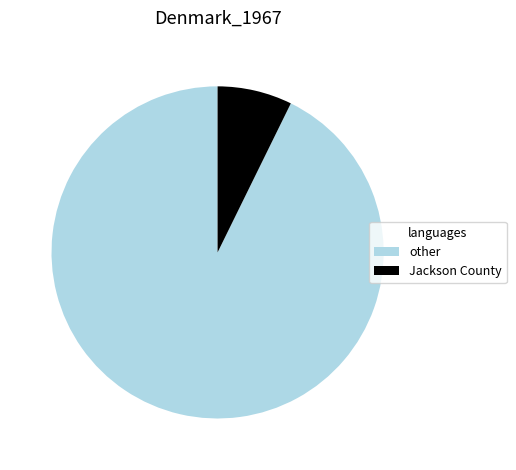

Which slice is the smallest?

Jackson County